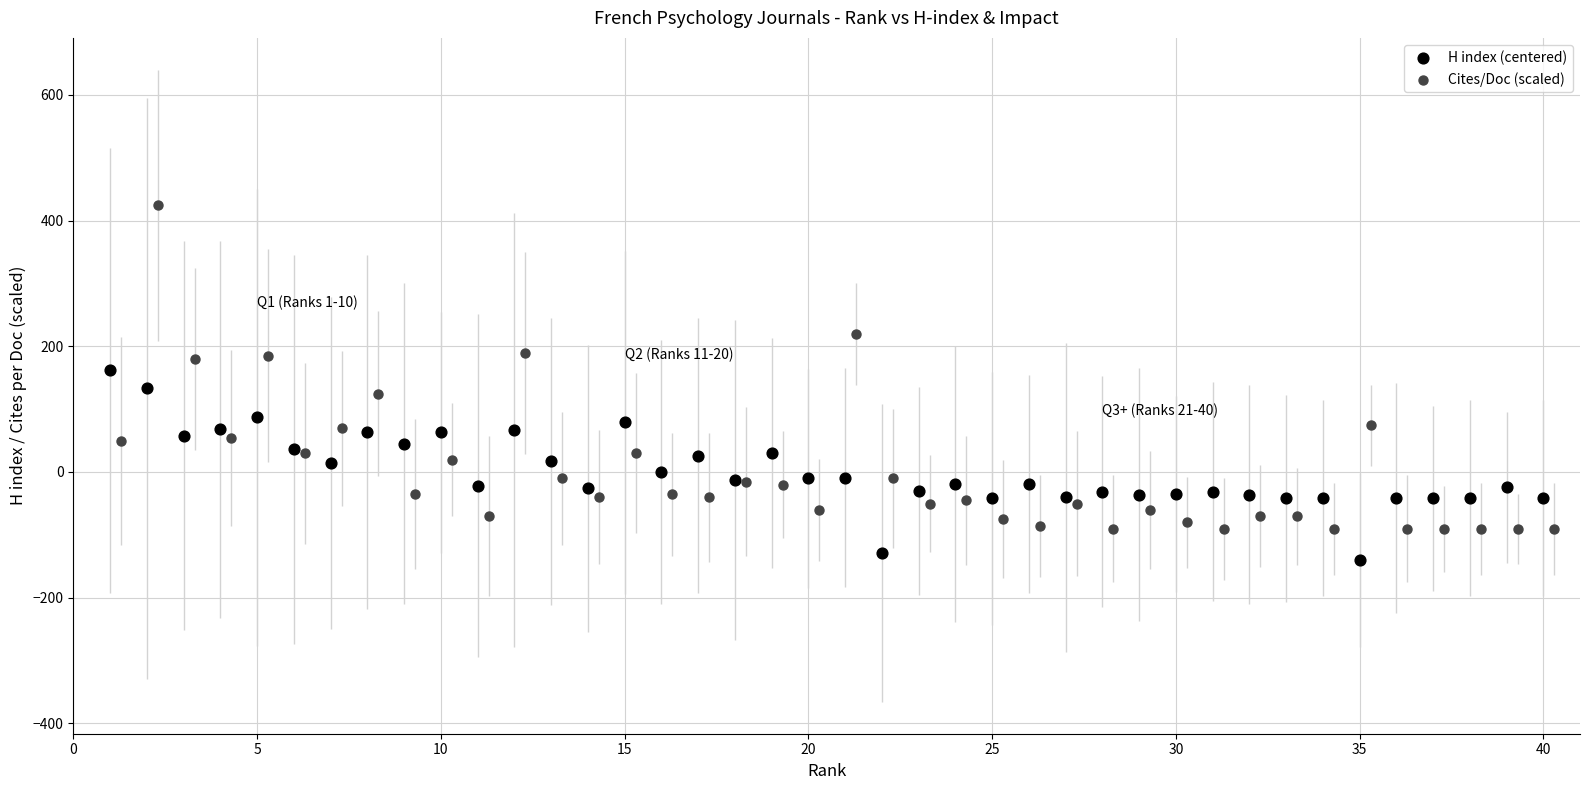

Which series has the largest Y range (max minus min)?

Cites/Doc (scaled)